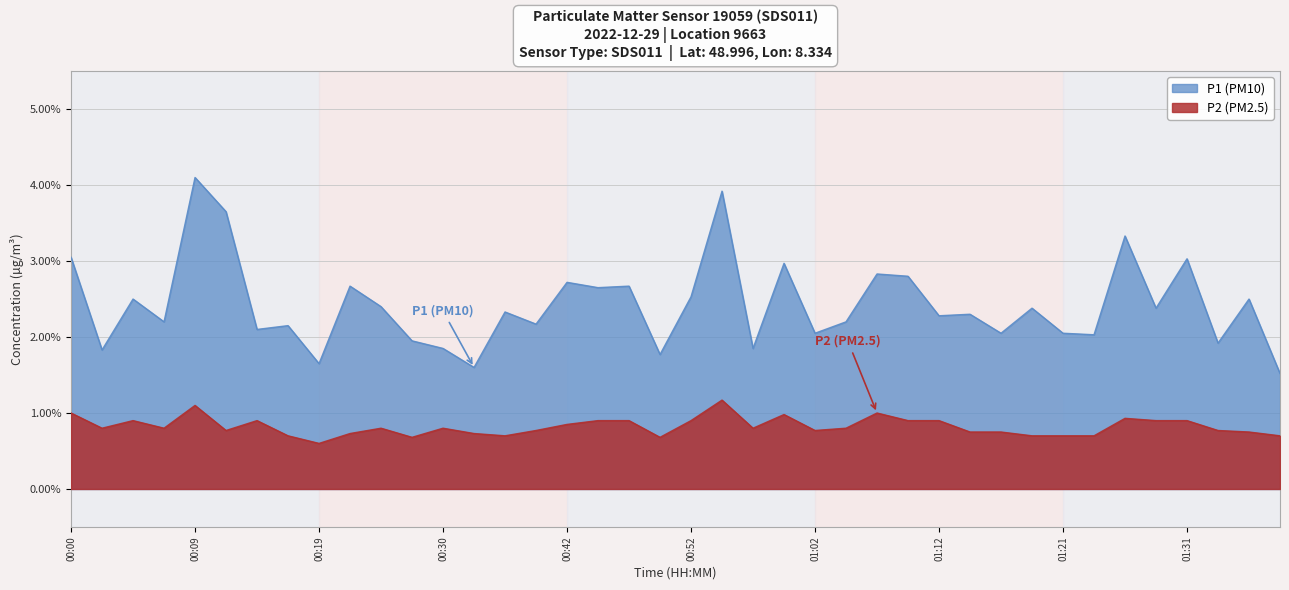

Reading left to right, list all the values displayed in this chart.

P1: 3.0	1.8	2.5	2.2	4.1	3.6	2.1	2.1	1.6	2.7	2.4	1.9	1.9	1.6	2.3	2.2	2.7	2.6	2.7	1.8	2.5	3.9	1.9	3.0	2.0	2.2	2.8	2.8	2.3	2.3	2.0	2.4	2.0	2.0	3.3	2.4	3.0	1.9	2.5	1.5
P2: 1.0	0.8	0.9	0.8	1.1	0.8	0.9	0.7	0.6	0.7	0.8	0.7	0.8	0.7	0.7	0.8	0.8	0.9	0.9	0.7	0.9	1.2	0.8	1.0	0.8	0.8	1.0	0.9	0.9	0.8	0.8	0.7	0.7	0.7	0.9	0.9	0.9	0.8	0.8	0.7